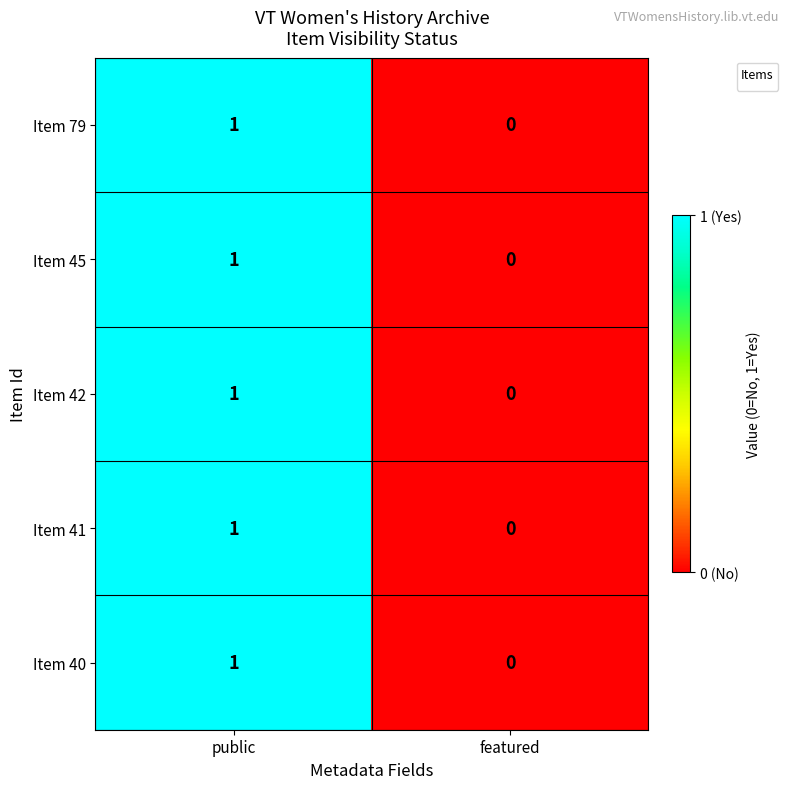

What is the sum of the values at featured and public?

1